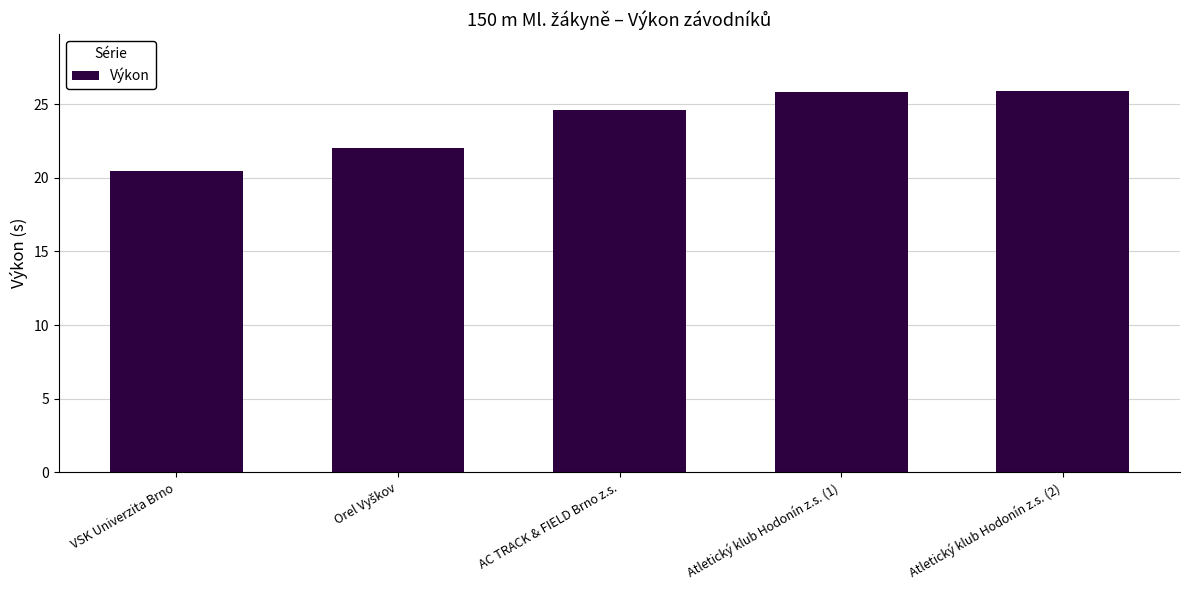

What is the sum of all values?

118.9